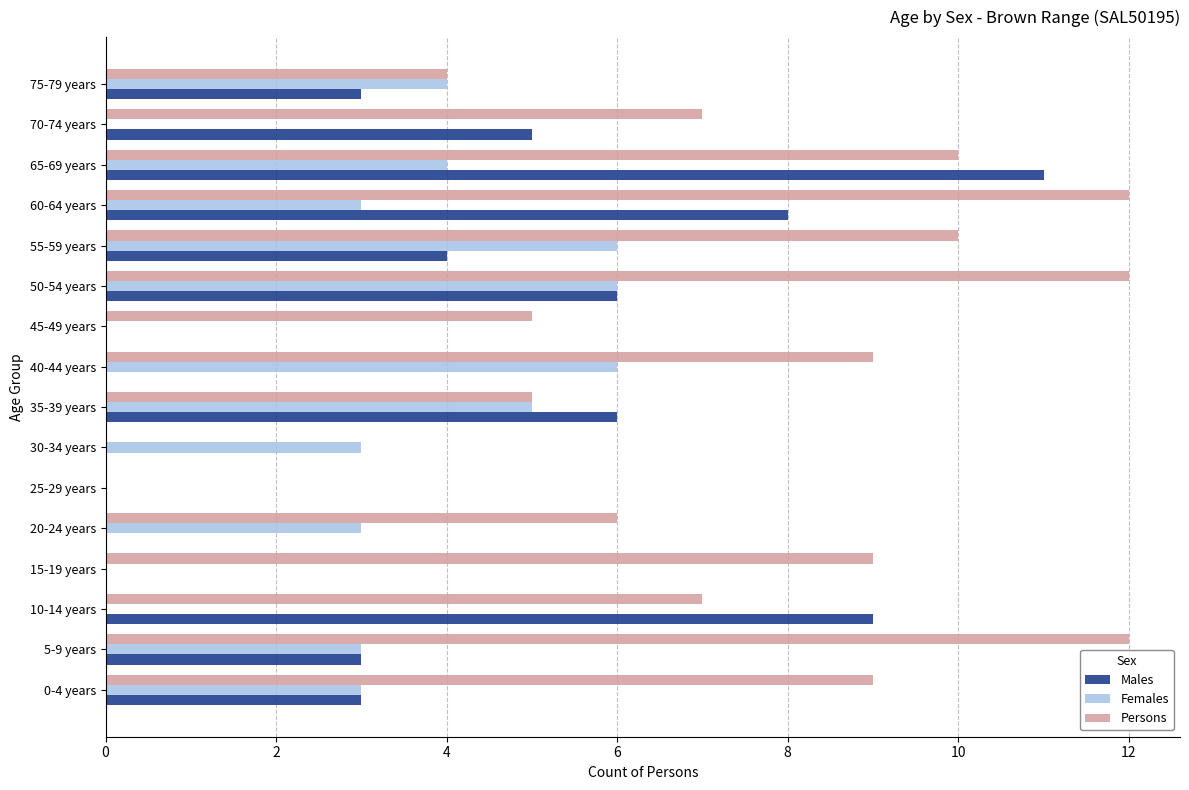

Which series has the largest range (max minus min)?

Persons